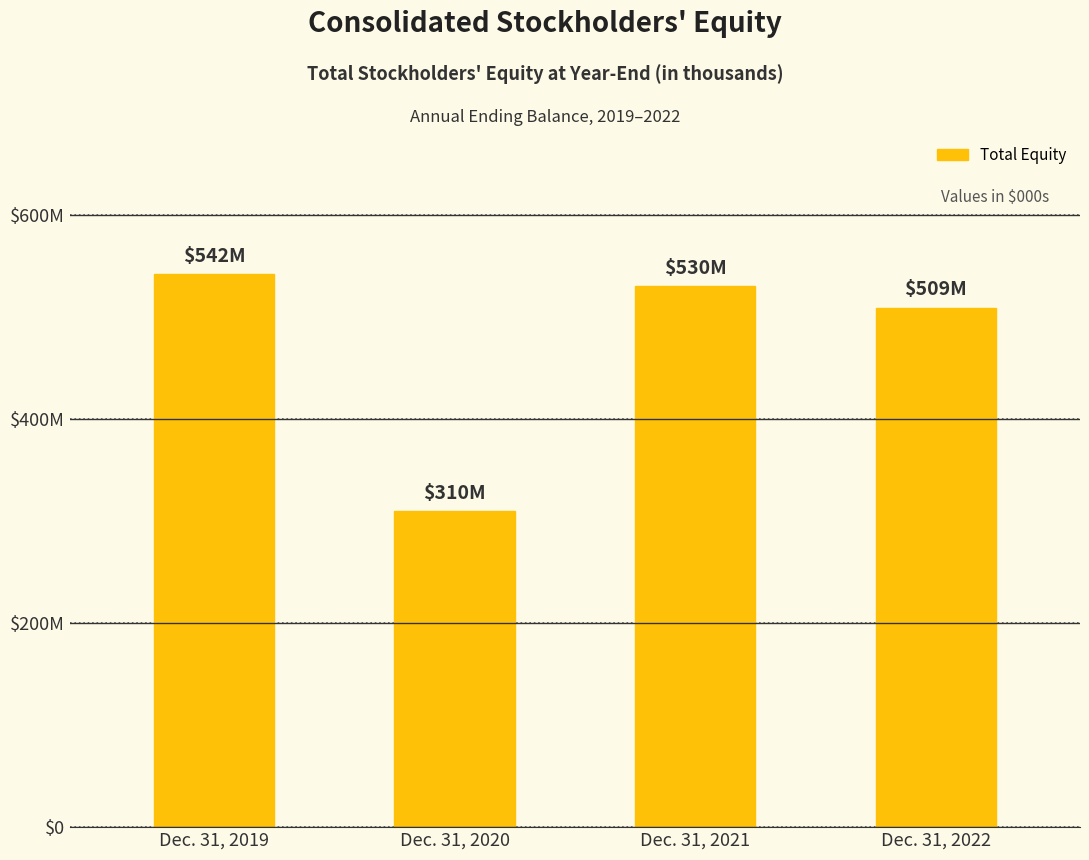

List the labels in order of value, largest first.

Dec. 31, 2019, Dec. 31, 2021, Dec. 31, 2022, Dec. 31, 2020